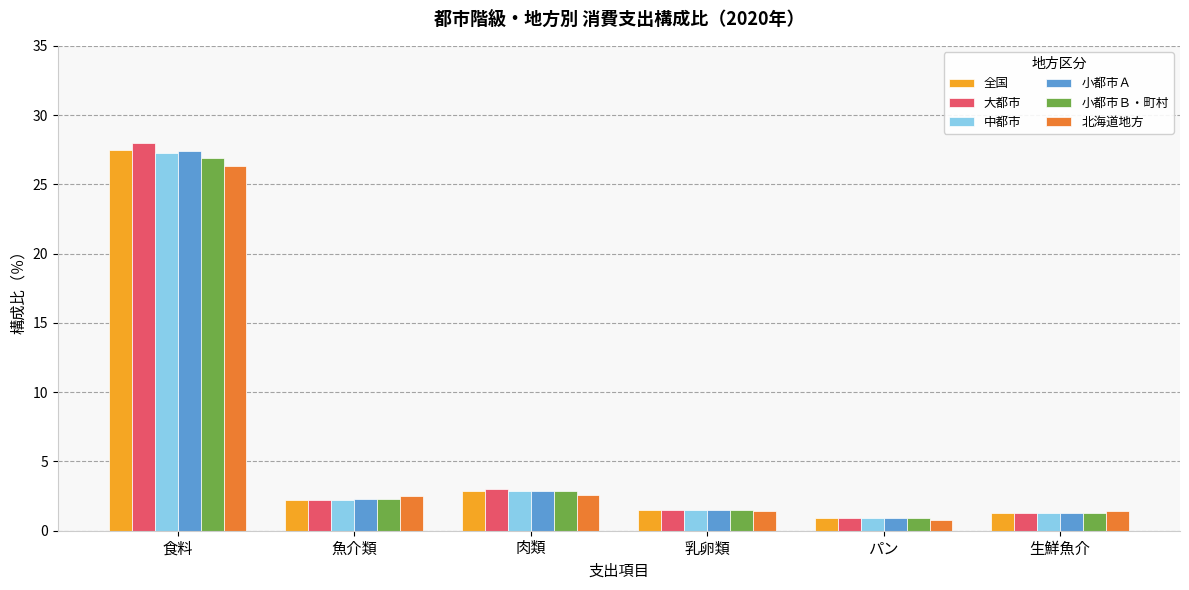

Which series has the largest range (max minus min)?

大都市